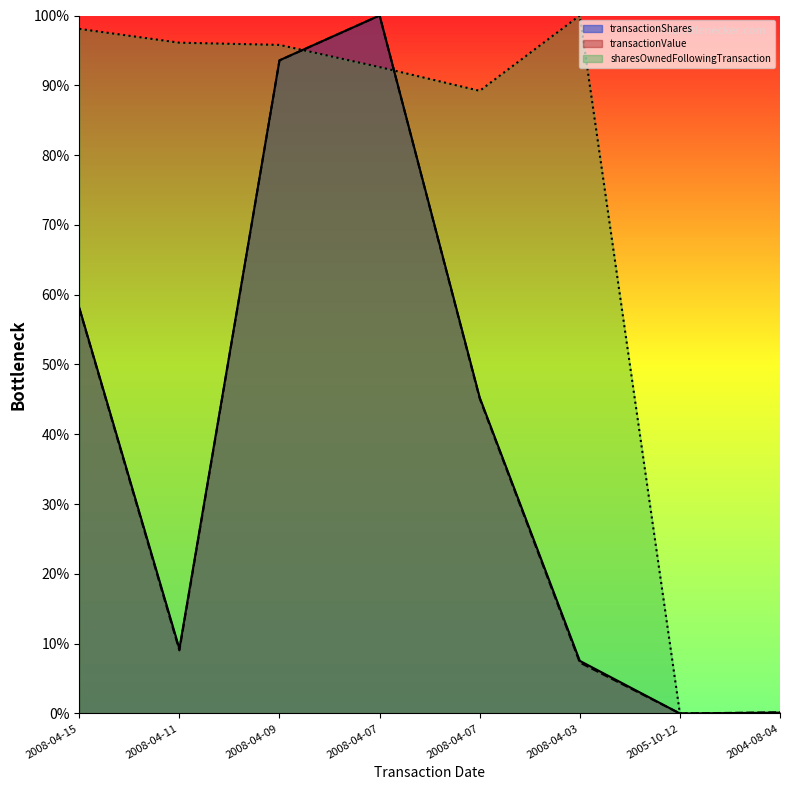

Rank the series by their maximum value, from lowest to highest.

transactionShares, transactionValue, sharesOwnedFollowingTransaction